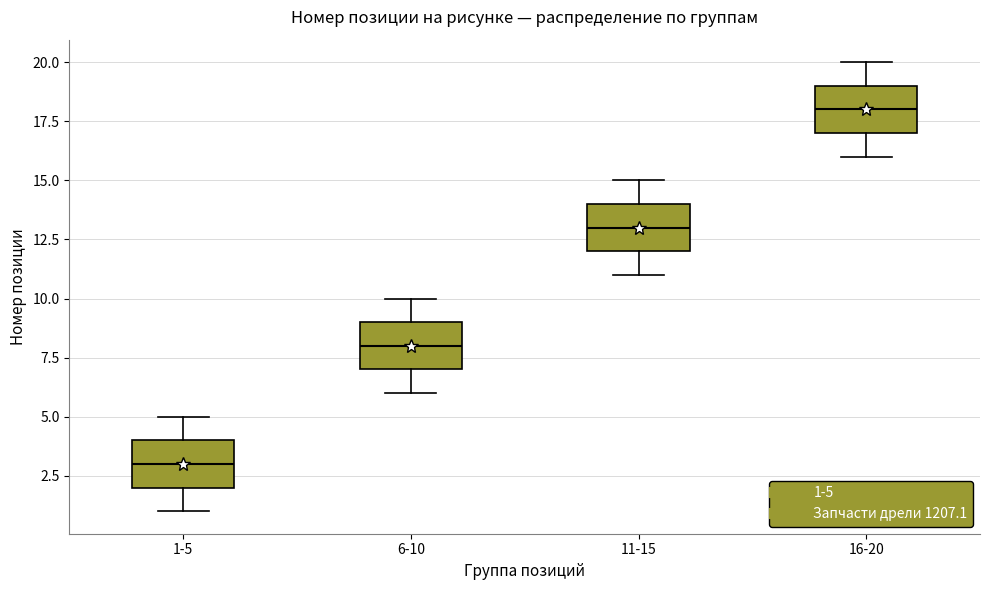

Where does the lower whisker of the box for 1-5 end on the y-axis? The values are not printed on the chart, so give them approximately, as read against the axis.

1